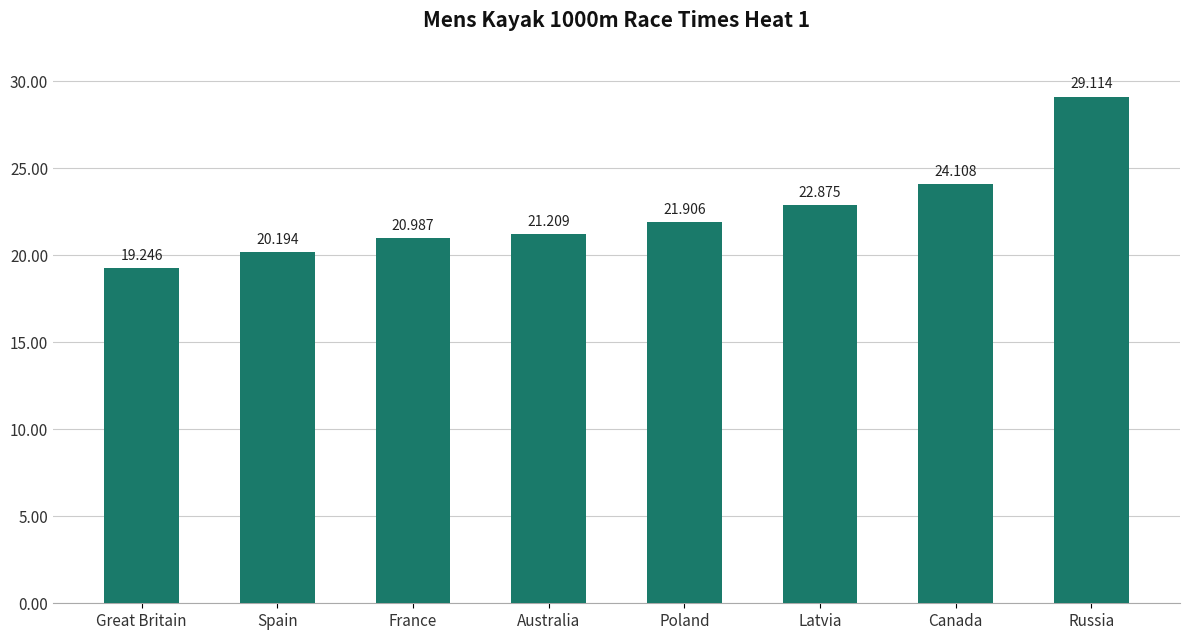

Reading right to left, extract all data points from this chart.

29.1	24.1	22.9	21.9	21.2	21.0	20.2	19.2